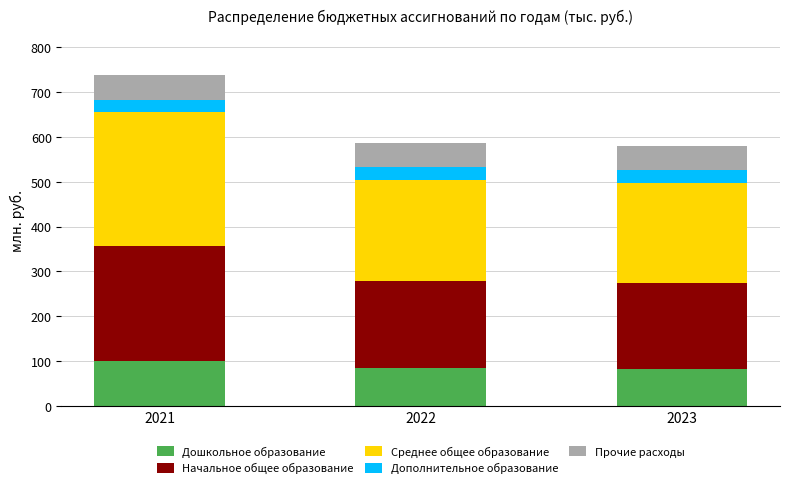

At which category is the sum across all series the highest?

2021